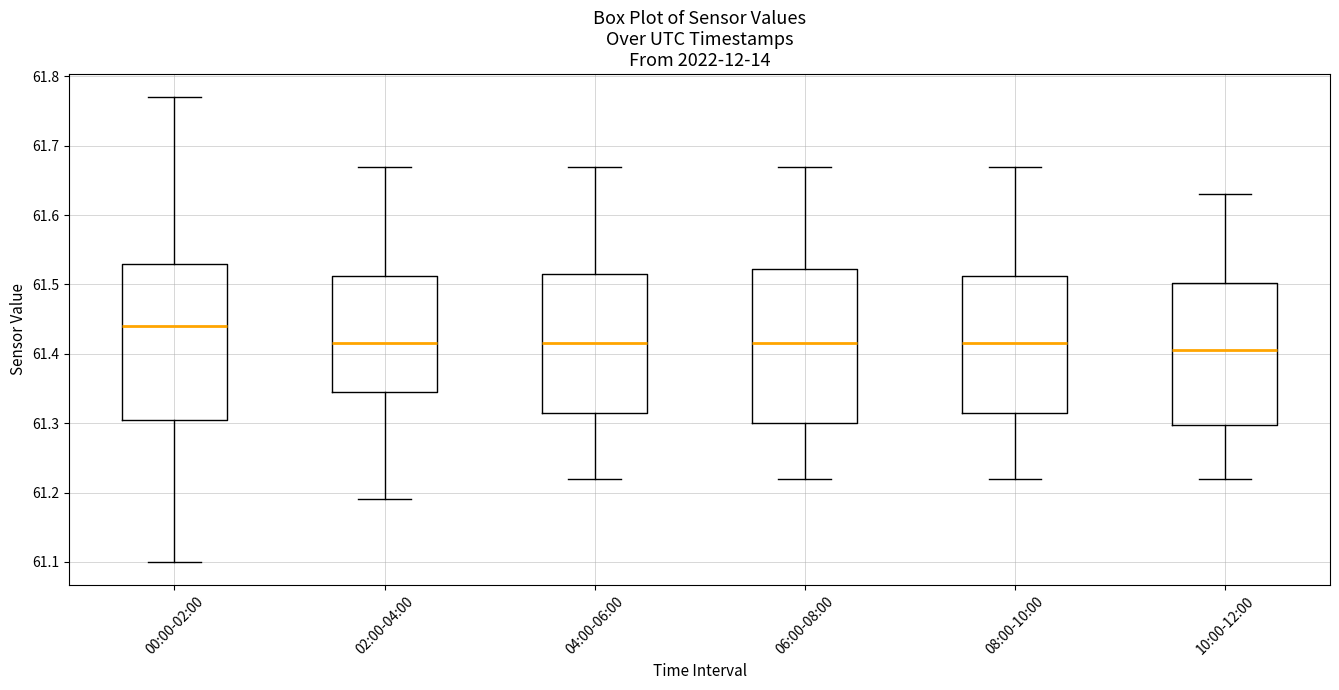

Reading left to right, transcribe this box plot: for each box, give where its median line is, the range the box spans, and where its two whiskers end, as read against the y-axis. The values are not printed on the chart, so give them approximately, as read against the axis.

00:00-02:00: median 61.44, box 61.31 to 61.53, whiskers 61.10 to 61.77
02:00-04:00: median 61.42, box 61.35 to 61.51, whiskers 61.19 to 61.67
04:00-06:00: median 61.42, box 61.32 to 61.52, whiskers 61.22 to 61.67
06:00-08:00: median 61.42, box 61.30 to 61.52, whiskers 61.22 to 61.67
08:00-10:00: median 61.42, box 61.32 to 61.51, whiskers 61.22 to 61.67
10:00-12:00: median 61.41, box 61.30 to 61.50, whiskers 61.22 to 61.63